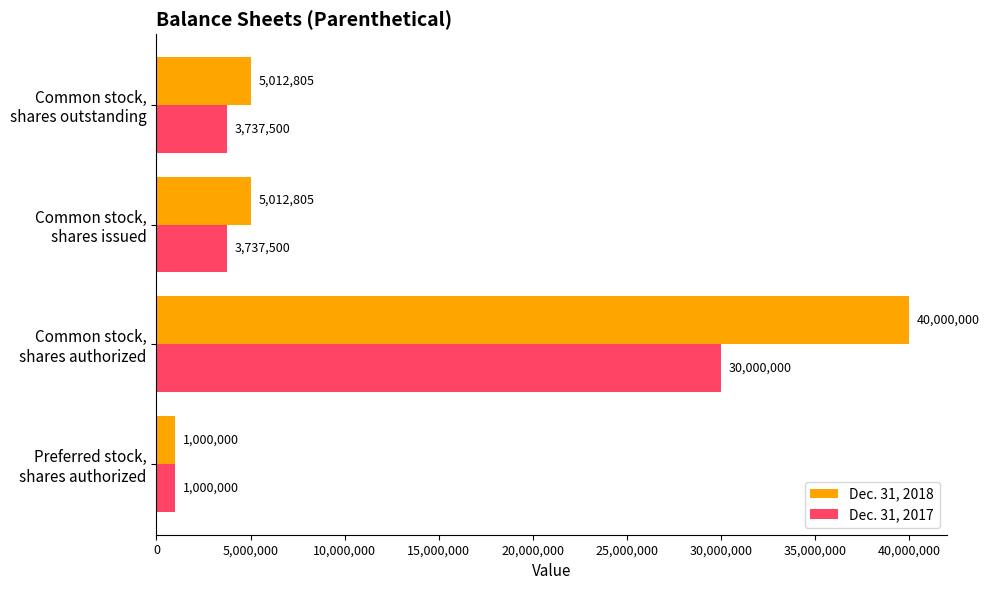

What is the difference between the maximum and minimum values in the Dec. 31, 2018 series?

39000000